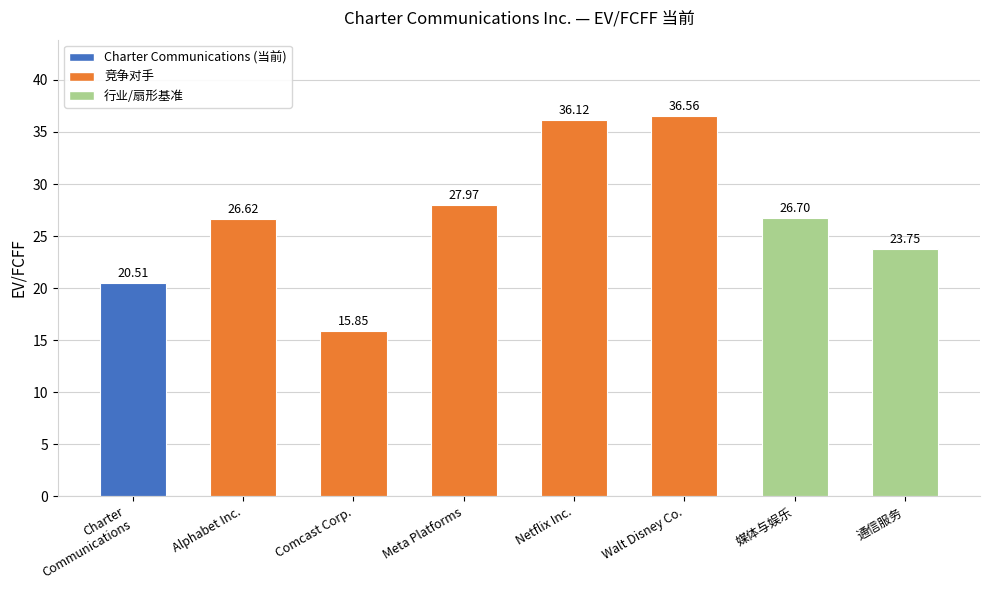

What is the greatest value displayed?

36.6